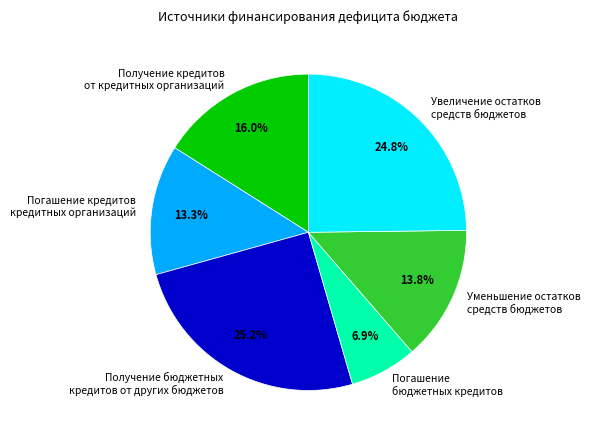

Is there any slice that represents more than half of the pie?

No